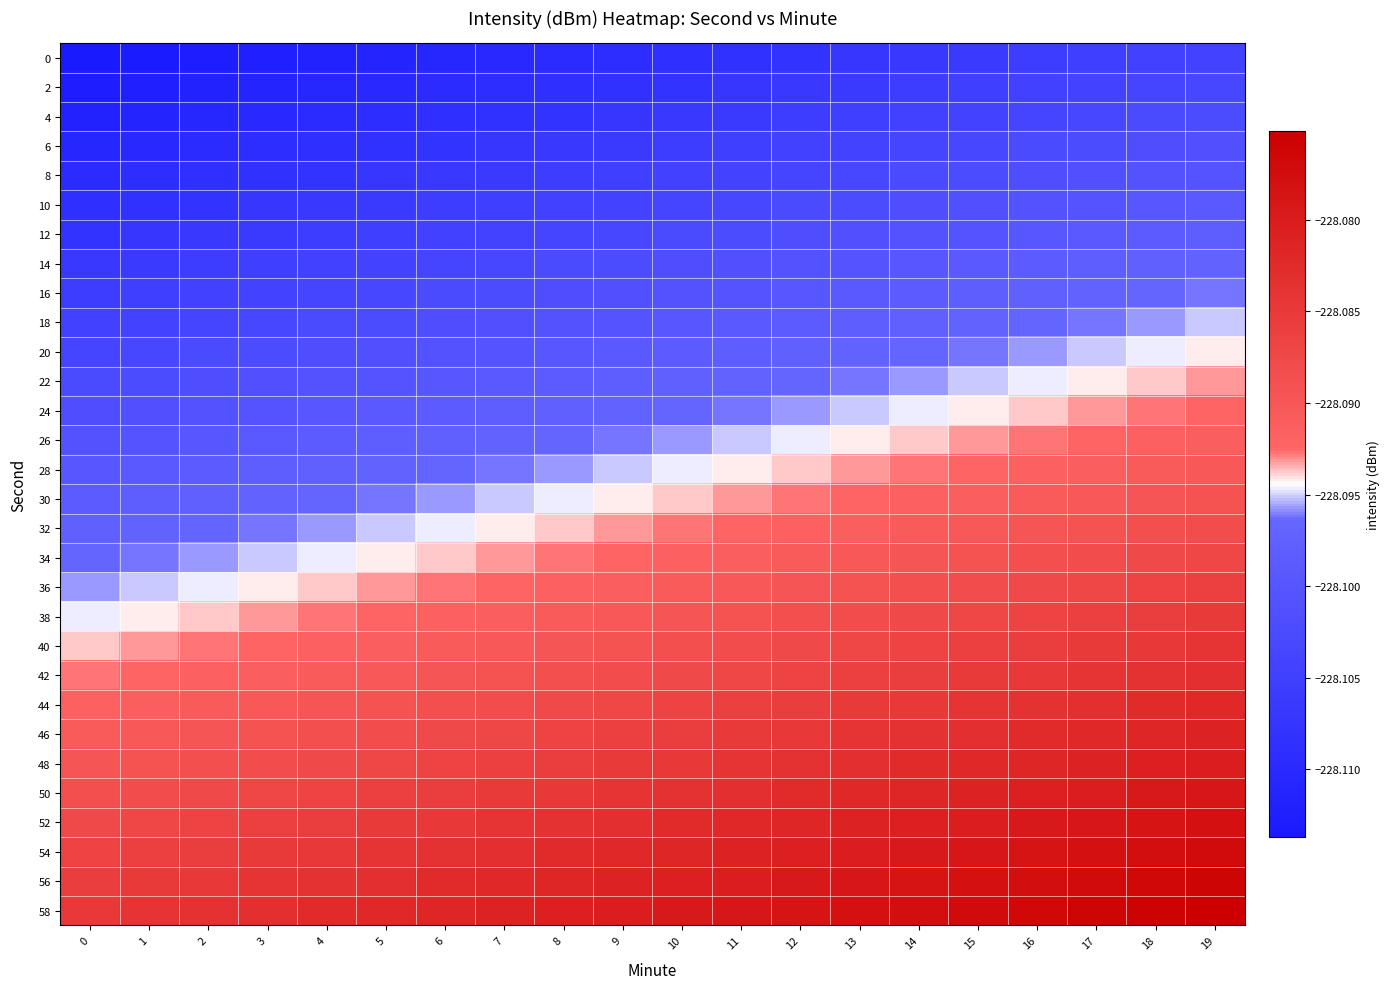

What is the total value across all series at 2?

-6842.9